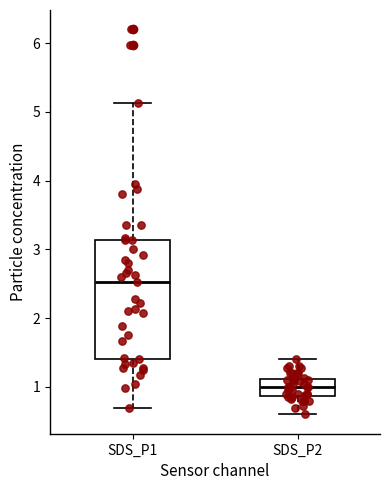

Reading left to right, transcribe this box plot: for each box, give where its median line is, the range the box spans, and where its two whiskers end, as read against the y-axis. The values are not printed on the chart, so give them approximately, as read against the axis.

SDS_P1: median 2.5, box 1.4 to 3.1, whiskers 0.7 to 5.1
SDS_P2: median 1.0, box 0.9 to 1.1, whiskers 0.6 to 1.4